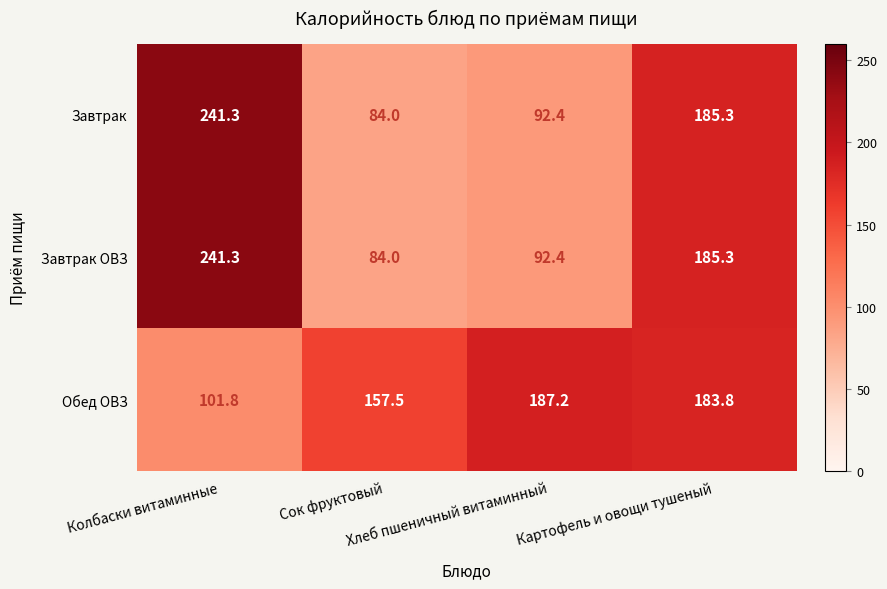

At which category is the sum across all series the highest?

Колбаски витаминные